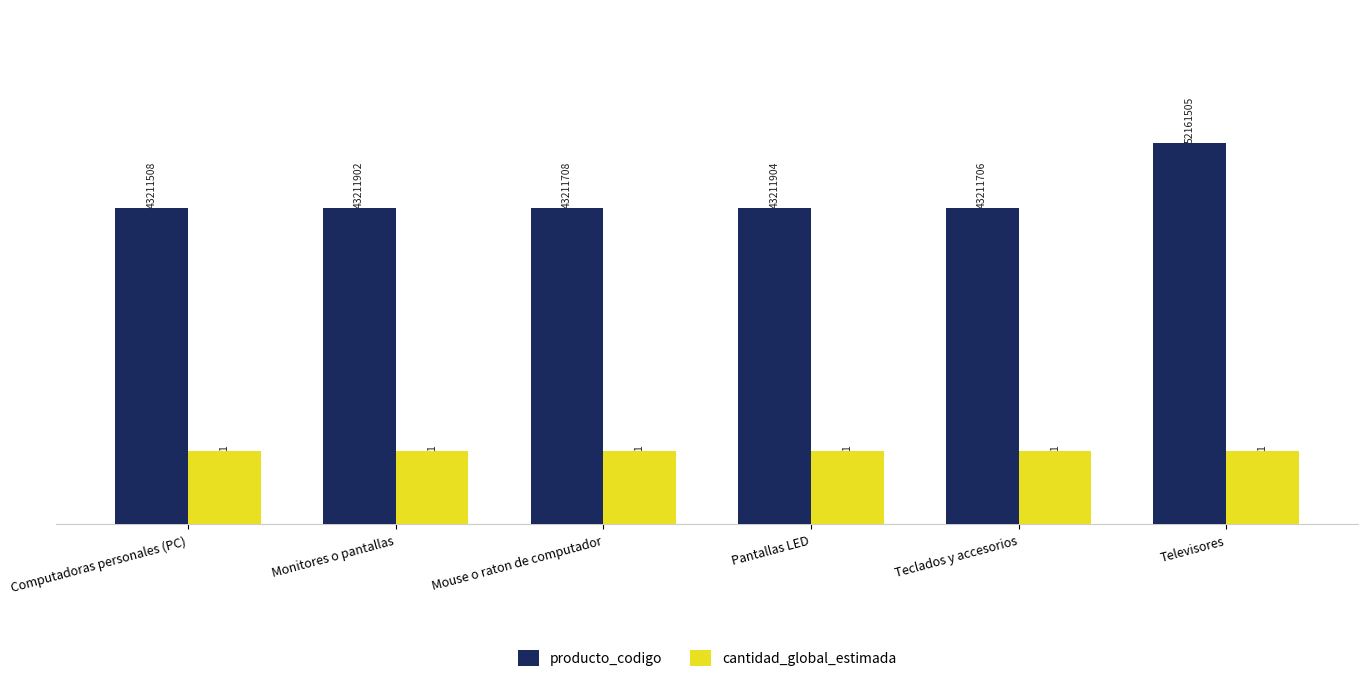

What is the label of the 1st bar from the right?

Televisores